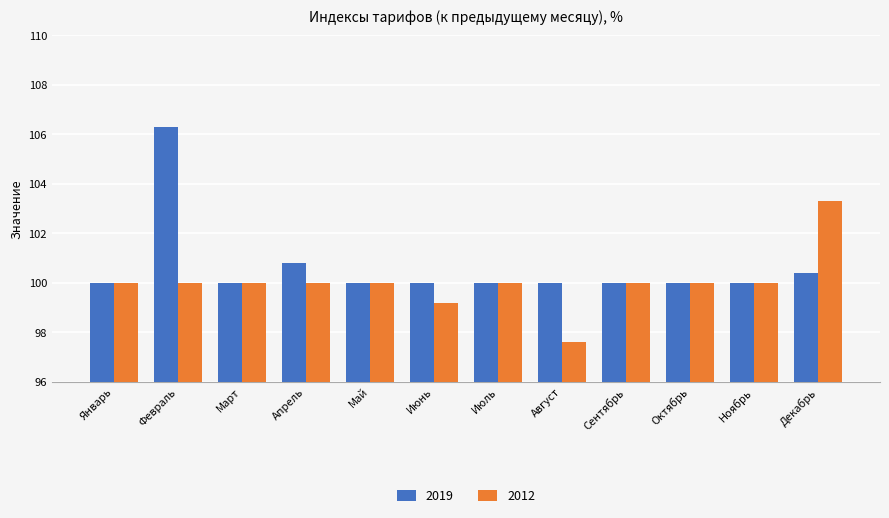

Reading right to left, extract all data points from this chart.

2019: Декабрь=100.4	Ноябрь=100.0	Октябрь=100.0	Сентябрь=100.0	Август=100.0	Июль=100.0	Июнь=100.0	Май=100.0	Апрель=100.8	Март=100.0	Февраль=106.3	Январь=100.0
2012: Декабрь=103.3	Ноябрь=100.0	Октябрь=100.0	Сентябрь=100.0	Август=97.6	Июль=100.0	Июнь=99.2	Май=100.0	Апрель=100.0	Март=100.0	Февраль=100.0	Январь=100.0